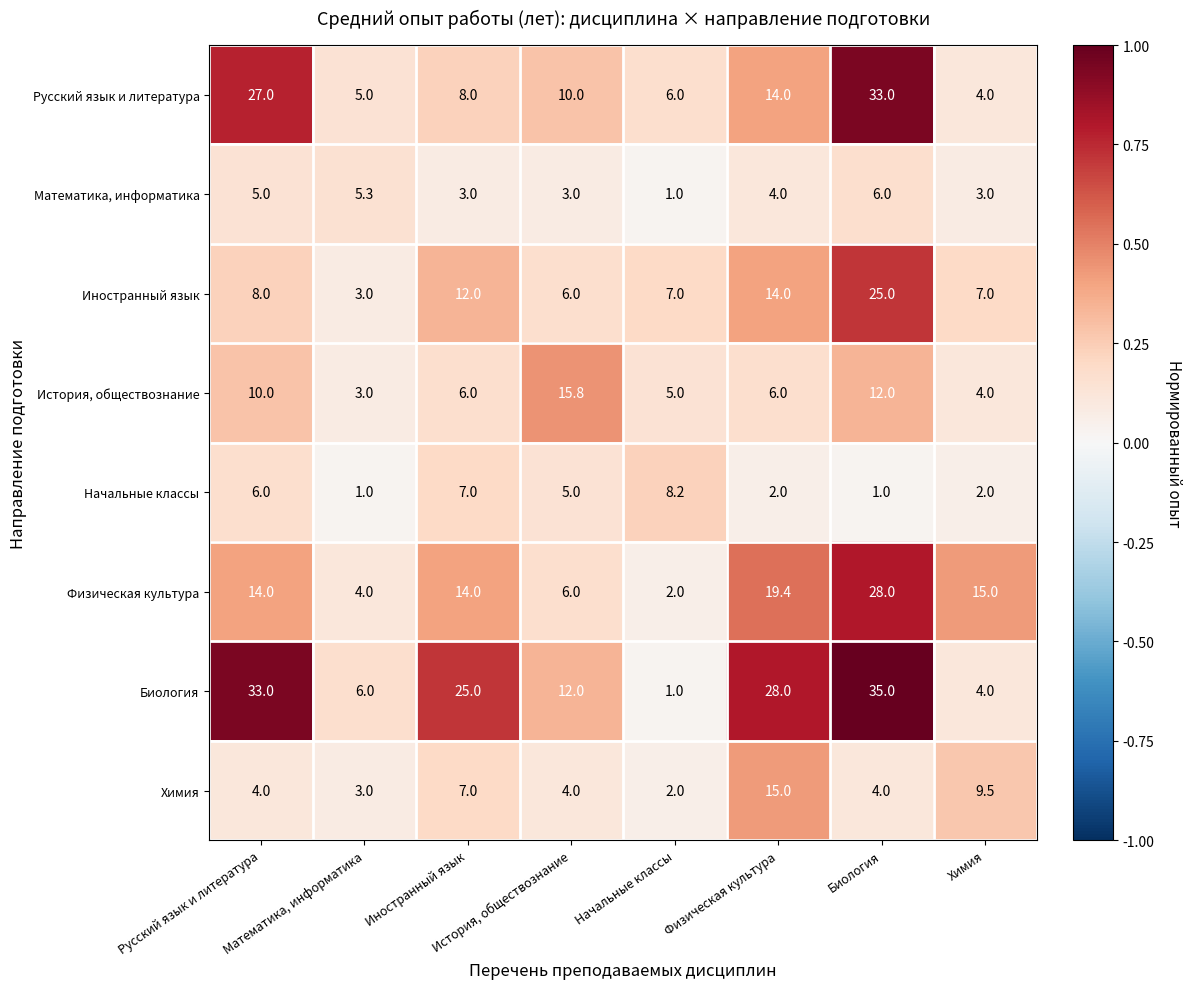

Which series changed the most between История, обществознание and Начальные классы?

Биология